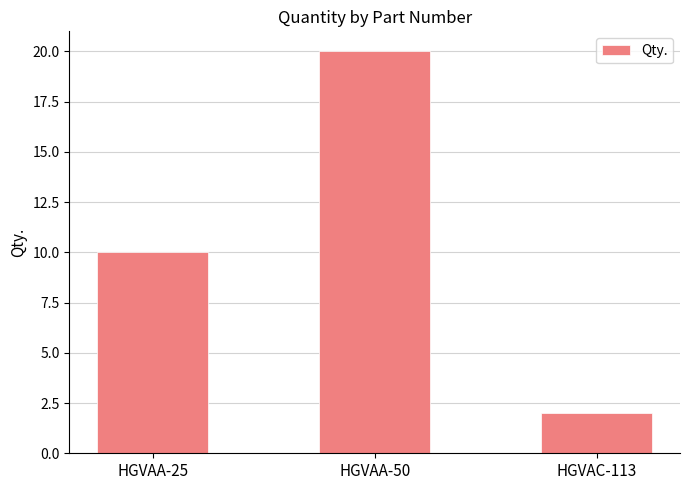

Does the chart contain stacked bars?

No